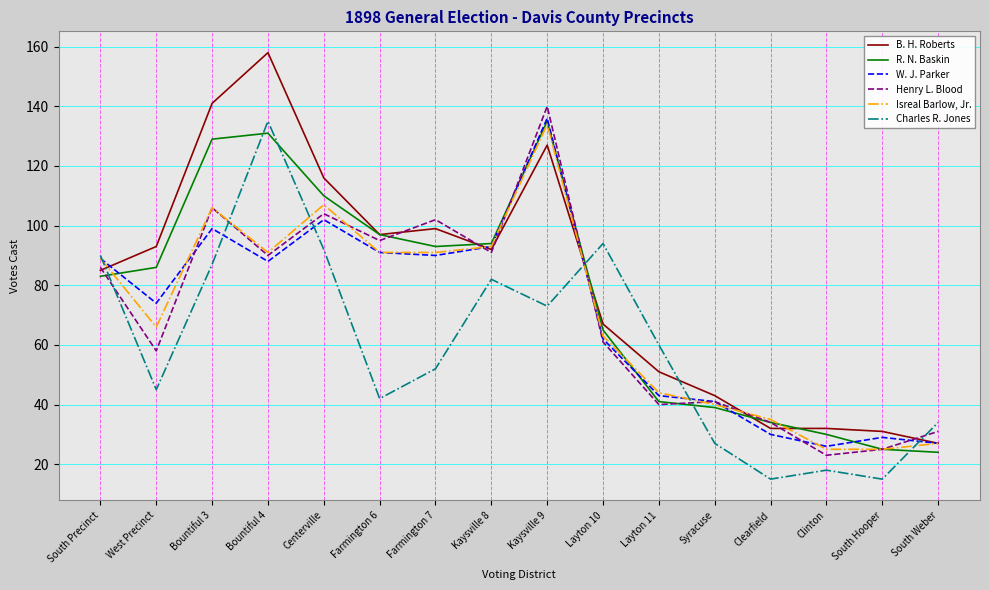

At Farmington 7, list the series in order from largest to smallest.

Henry L. Blood, B. H. Roberts, R. N. Baskin, Isreal Barlow, Jr., W. J. Parker, Charles R. Jones